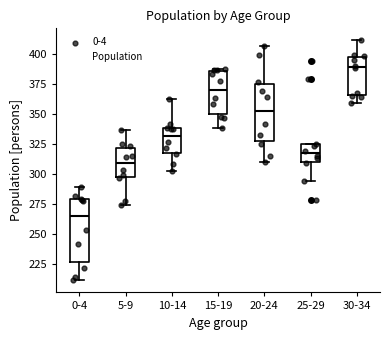

Comparing the boxes themselves (not the whiskers), which one is the tallest?

0-4